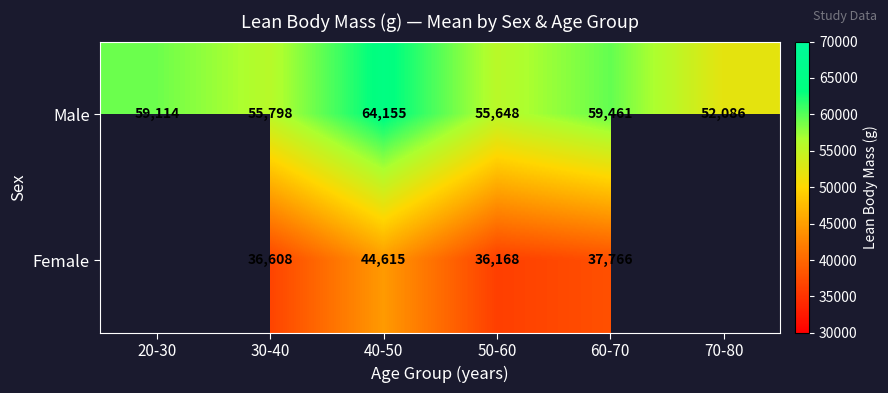

What is the maximum value shown in the chart?

64155.3